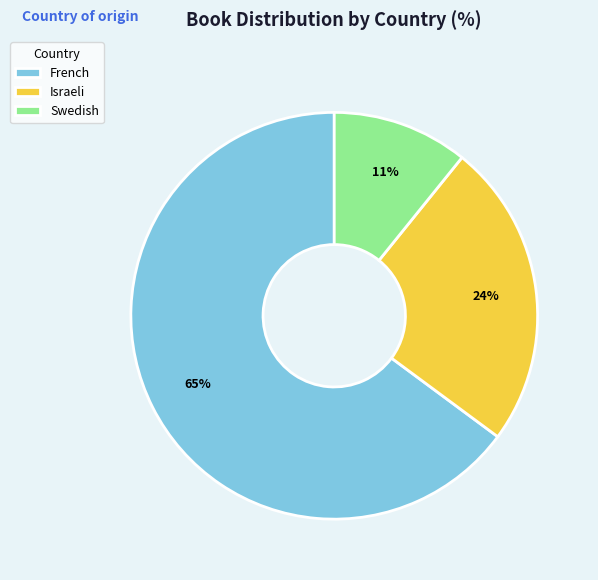

Approximately how many times larger is the value at Swedish compared to French?

0.2